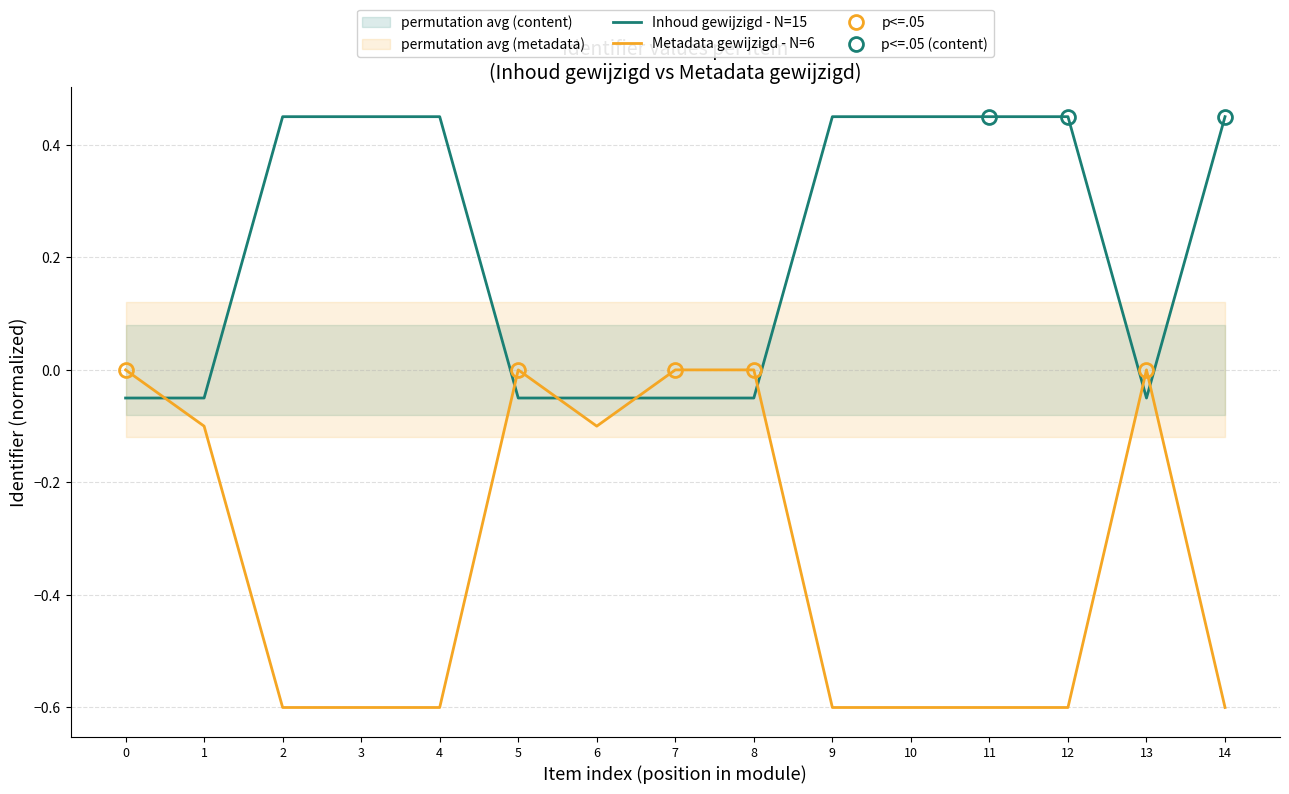

How many lines are shown in the chart?

2